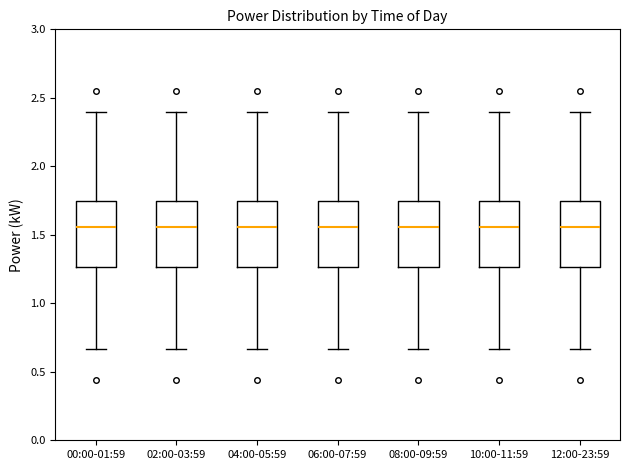

Reading left to right, transcribe this box plot: for each box, give where its median line is, the range the box spans, and where its two whiskers end, as read against the y-axis. The values are not printed on the chart, so give them approximately, as read against the axis.

00:00-01:59: median 1.55, box 1.25 to 1.75, whiskers 0.65 to 2.40
02:00-03:59: median 1.55, box 1.25 to 1.75, whiskers 0.65 to 2.40
04:00-05:59: median 1.55, box 1.25 to 1.75, whiskers 0.65 to 2.40
06:00-07:59: median 1.55, box 1.25 to 1.75, whiskers 0.65 to 2.40
08:00-09:59: median 1.55, box 1.25 to 1.75, whiskers 0.65 to 2.40
10:00-11:59: median 1.55, box 1.25 to 1.75, whiskers 0.65 to 2.40
12:00-23:59: median 1.55, box 1.25 to 1.75, whiskers 0.65 to 2.40